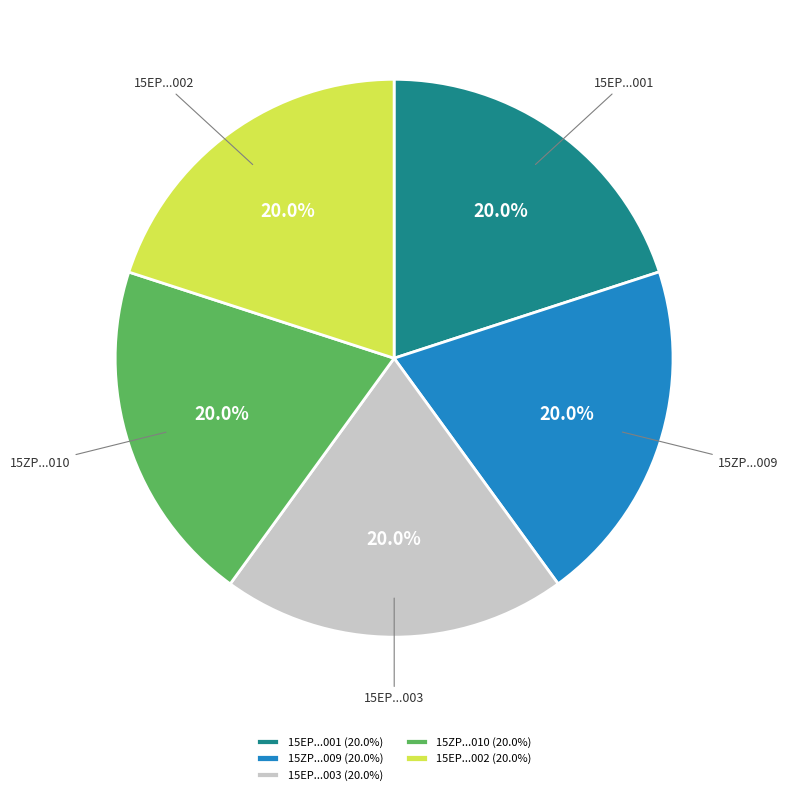

Does 15EP...001 (20.0%) account for over 50% of the chart?

No